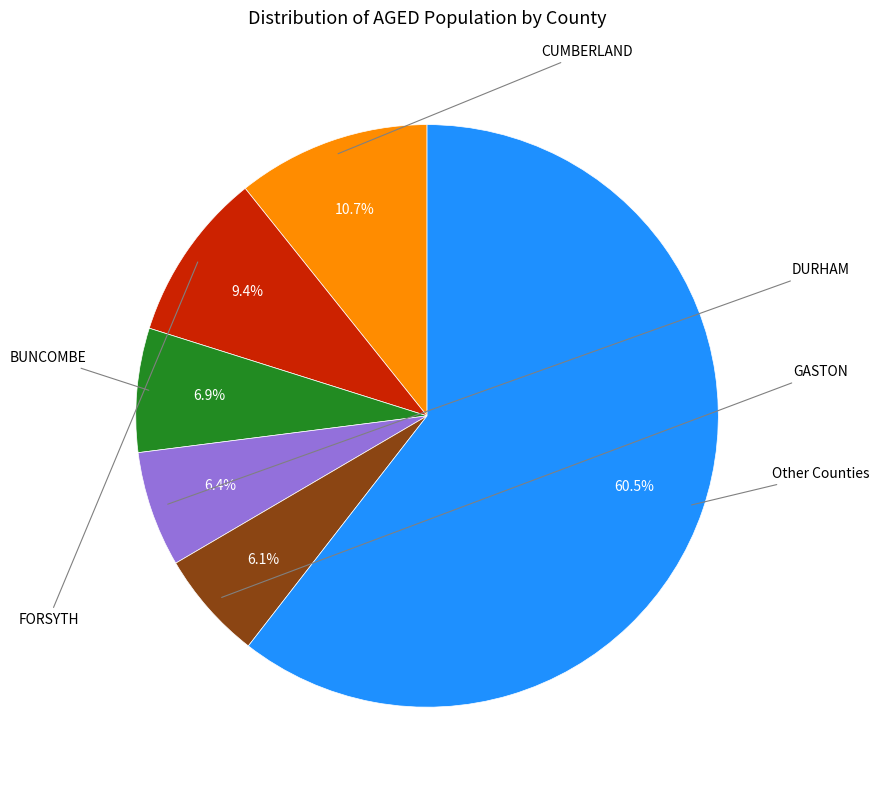

Is there any slice that represents more than half of the pie?

Yes